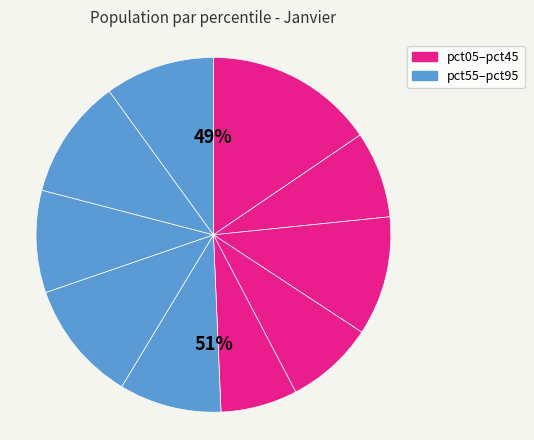

Does pct75 account for over 50% of the chart?

No